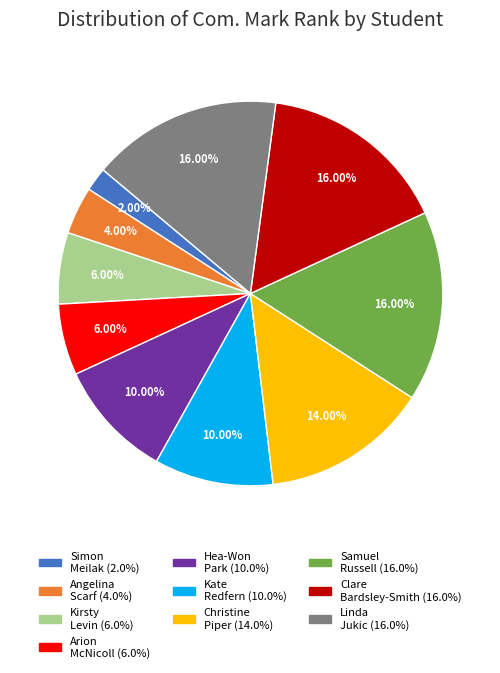

Is there a majority slice in this chart?

No